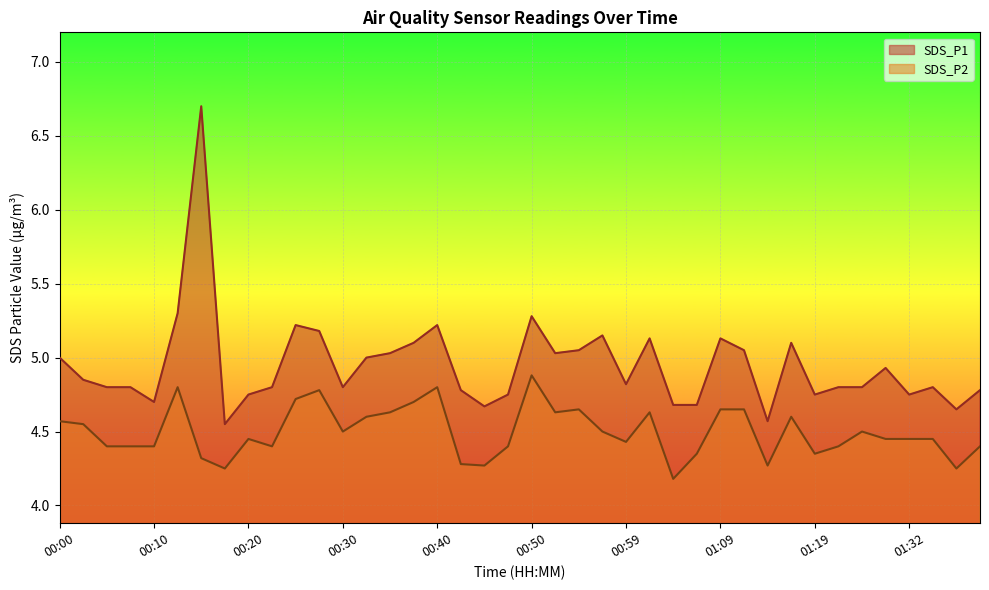

Reading right to left, transcribe all the data shown in this chart.

SDS_P1: 01:39=4.8	01:37=4.7	01:34=4.8	01:32=4.8	01:29=4.9	01:27=4.8	01:22=4.8	01:19=4.8	01:17=5.1	01:14=4.6	01:12=5.0	01:09=5.1	01:07=4.7	01:04=4.7	01:02=5.1	00:59=4.8	00:57=5.2	00:55=5.0	00:52=5.0	00:50=5.3	00:47=4.8	00:45=4.7	00:42=4.8	00:40=5.2	00:37=5.1	00:35=5.0	00:33=5.0	00:30=4.8	00:28=5.2	00:25=5.2	00:23=4.8	00:20=4.8	00:18=4.5	00:15=6.7	00:13=5.3	00:10=4.7	00:08=4.8	00:05=4.8	00:03=4.8	00:00=5.0
SDS_P2: 01:39=4.4	01:37=4.2	01:34=4.5	01:32=4.5	01:29=4.5	01:27=4.5	01:22=4.4	01:19=4.3	01:17=4.6	01:14=4.3	01:12=4.7	01:09=4.7	01:07=4.3	01:04=4.2	01:02=4.6	00:59=4.4	00:57=4.5	00:55=4.7	00:52=4.6	00:50=4.9	00:47=4.4	00:45=4.3	00:42=4.3	00:40=4.8	00:37=4.7	00:35=4.6	00:33=4.6	00:30=4.5	00:28=4.8	00:25=4.7	00:23=4.4	00:20=4.5	00:18=4.2	00:15=4.3	00:13=4.8	00:10=4.4	00:08=4.4	00:05=4.4	00:03=4.5	00:00=4.6